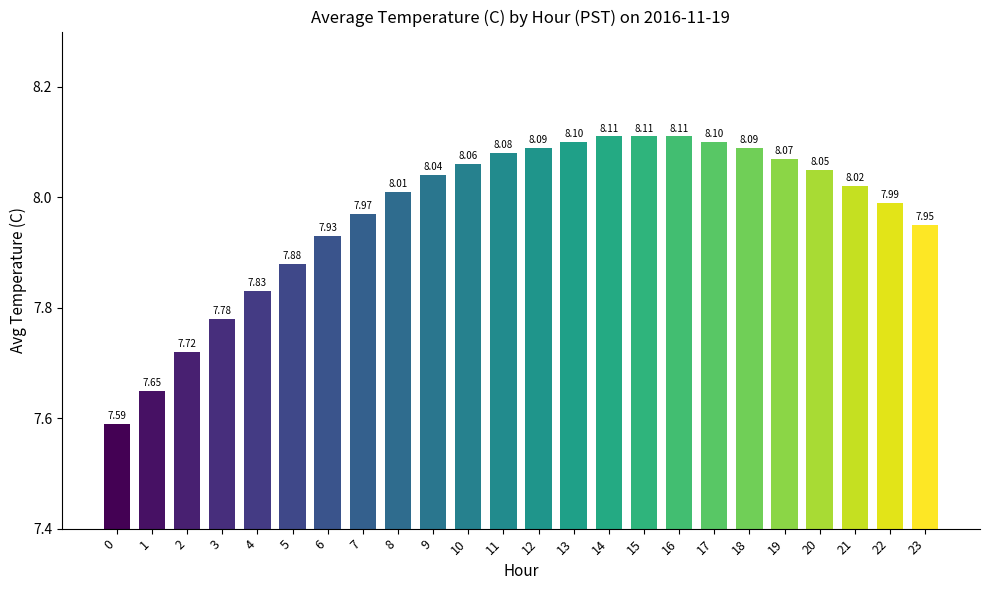

What is the ratio of the value at 17 to the value at 7?

1.0